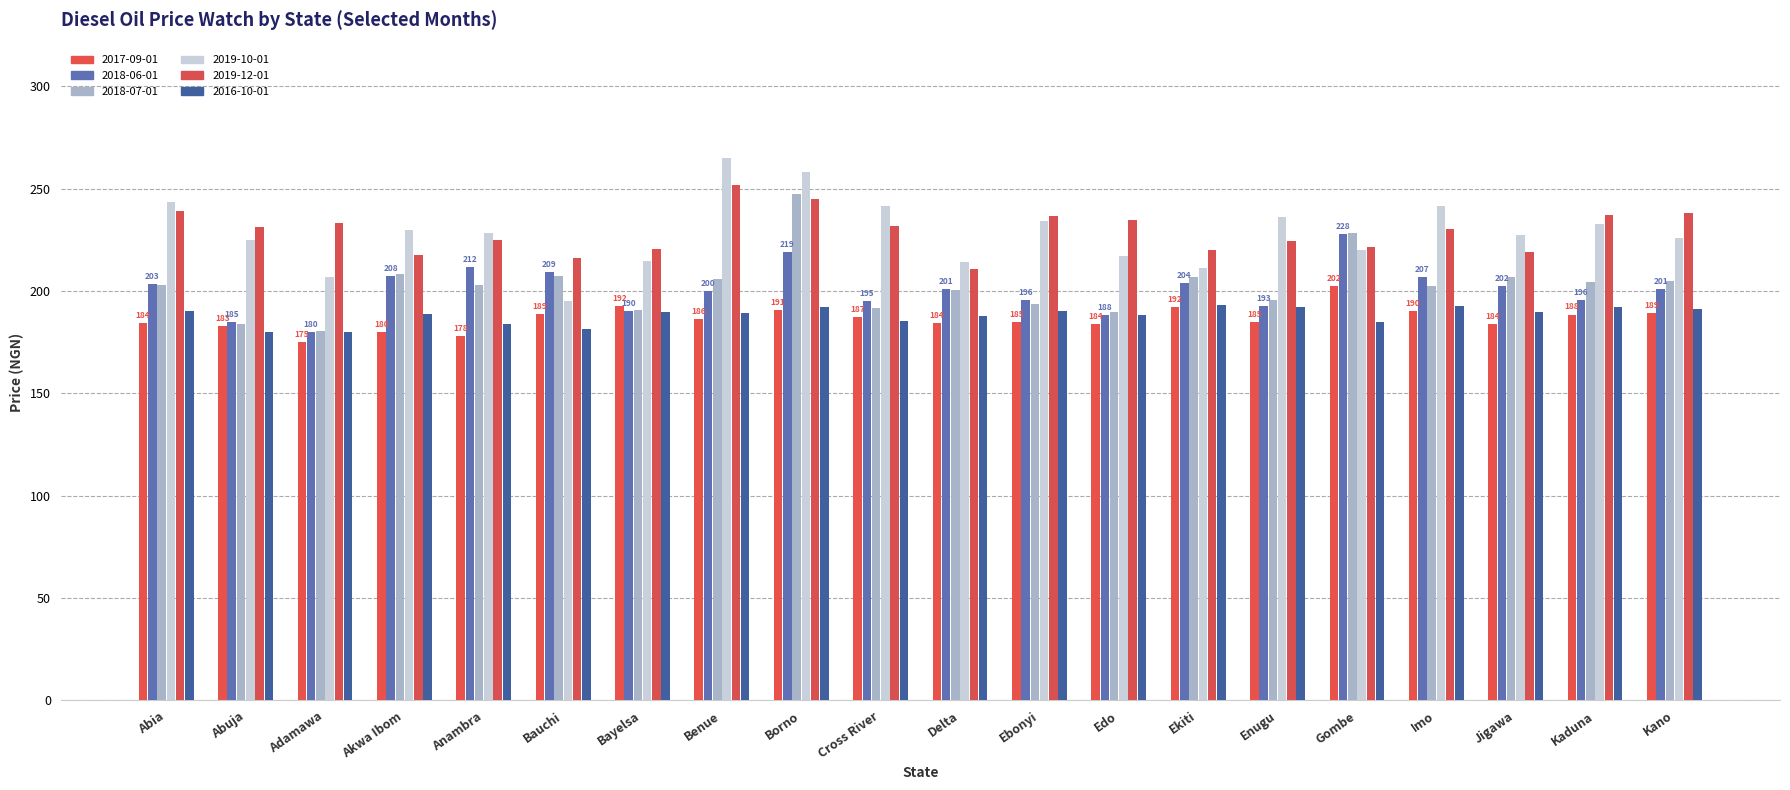

What is the label of the 15th bar from the left?

Enugu